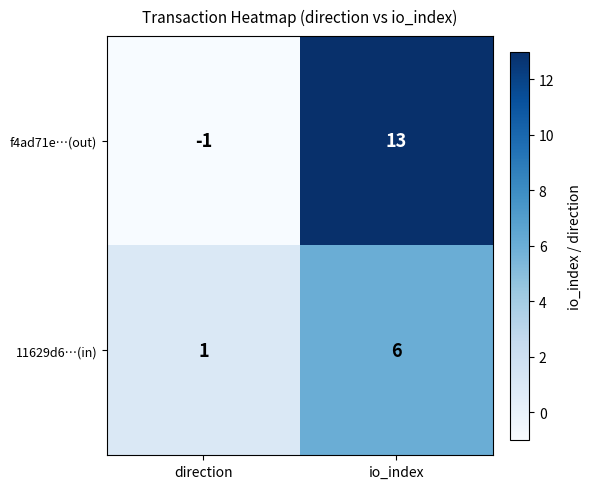

Between direction and io_index, which series saw the biggest shift?

f4ad71e…(out)